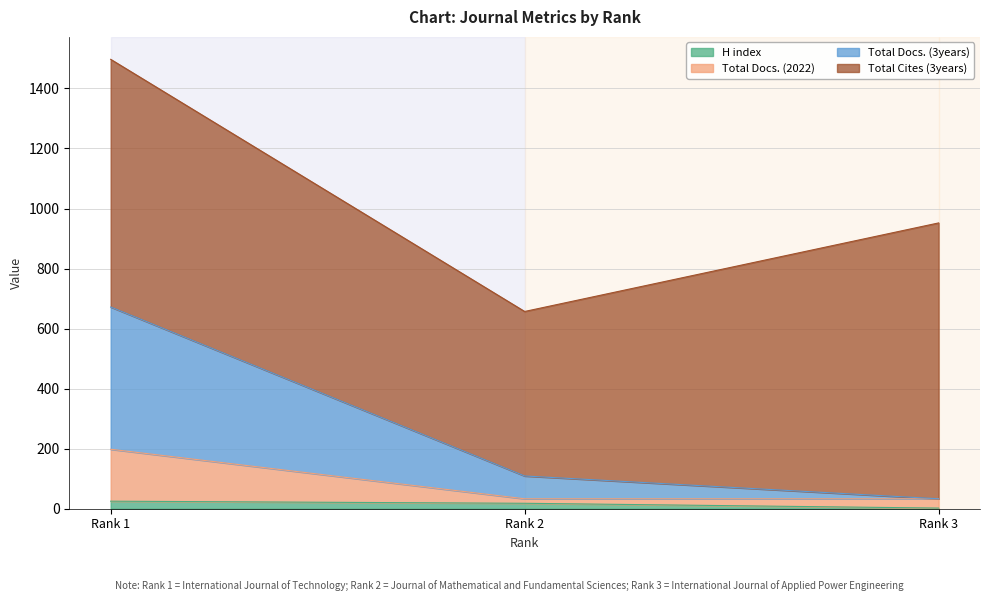

Count the number of categories in the chart.

3